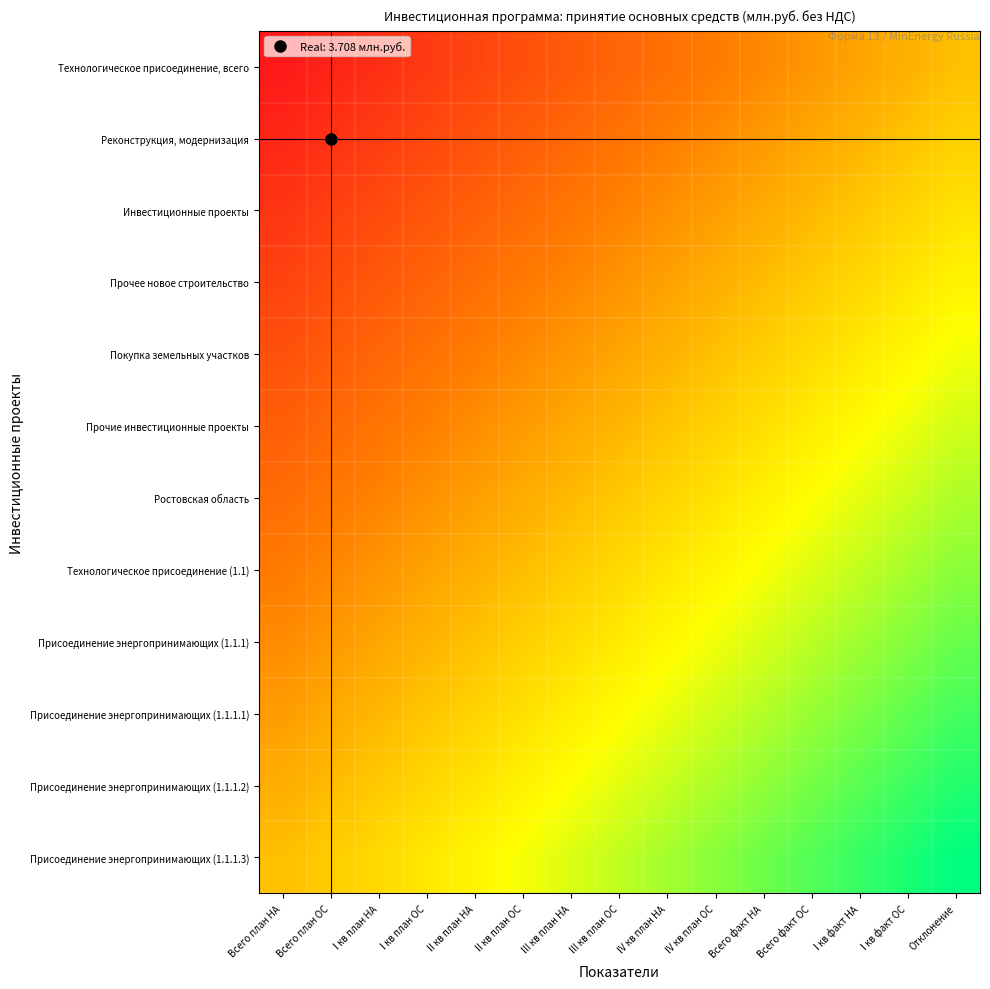

Between II кв план НА and I кв план ОС, which is larger?

II кв план НА